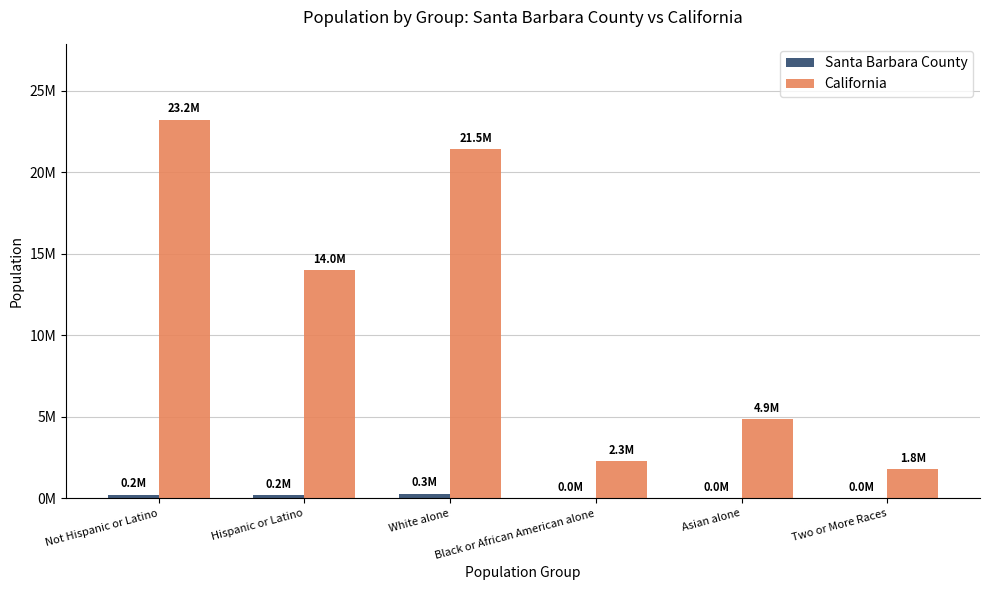

What is the minimum value for Santa Barbara County?

8513